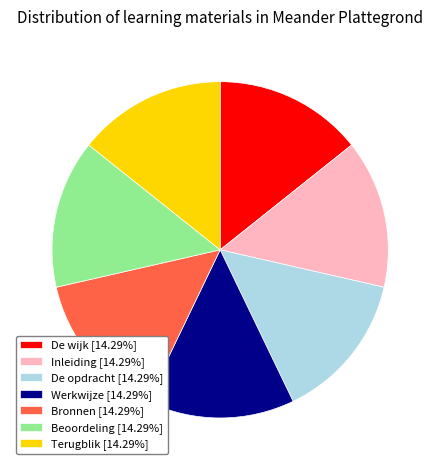

Approximately how many times larger is the value at Werkwijze [14.29%] compared to Inleiding [14.29%]?

1.0